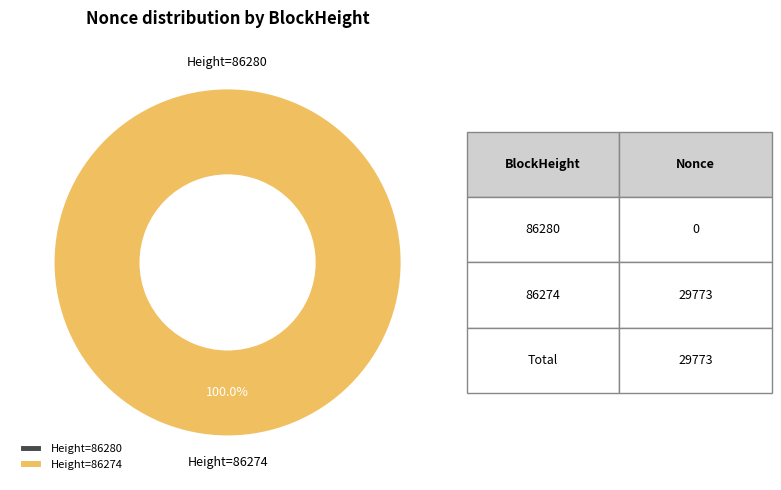

Which category has the smallest portion of the pie?

86280